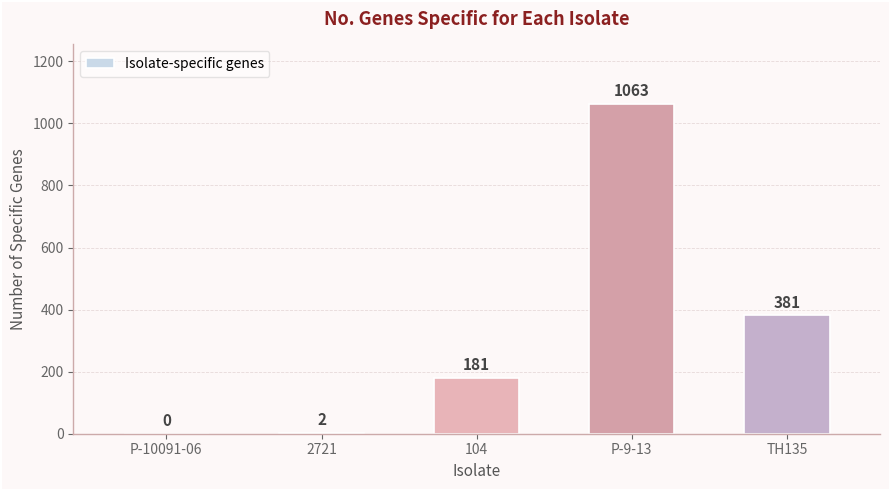

True or false: the data shows 181 at 104.

True